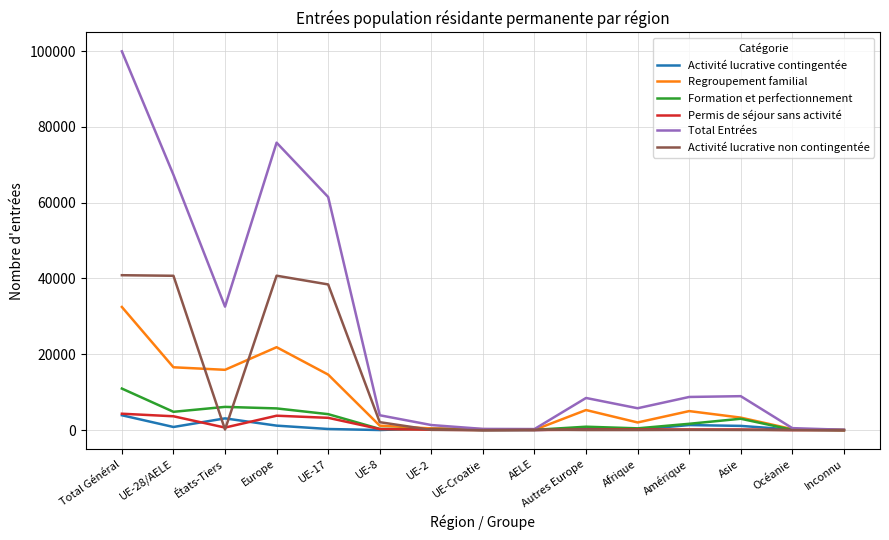

At which category is the sum across all series the highest?

Total Général